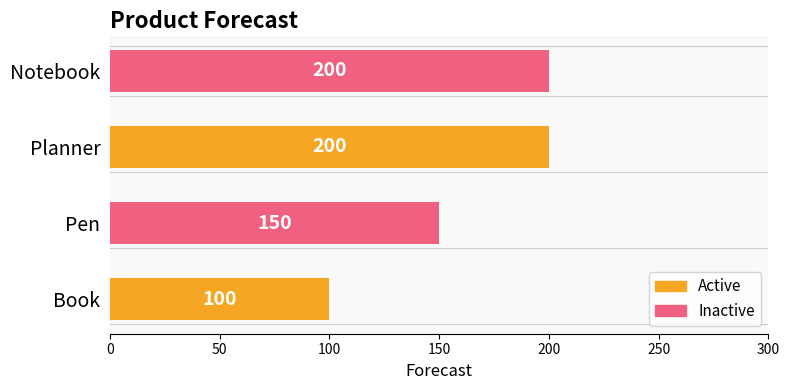

Approximately how many times larger is the value at Planner compared to Notebook?

1.0